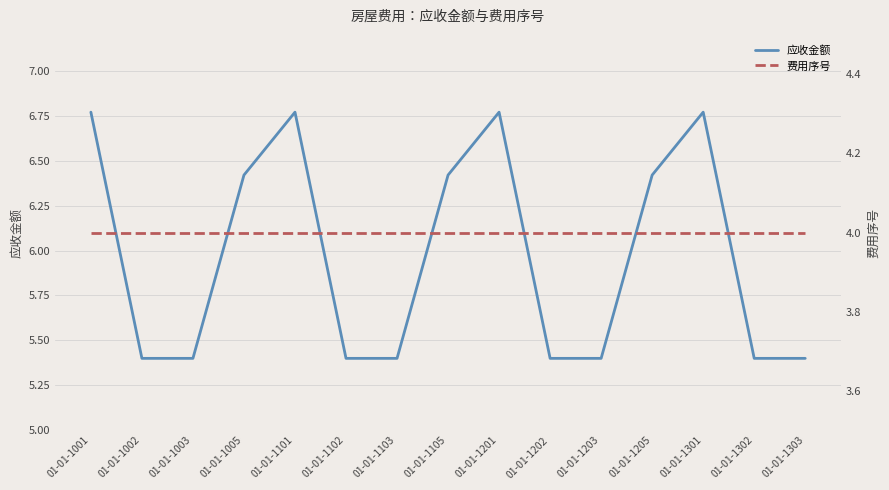

What is the total value across all series at 01-01-1202?

9.4